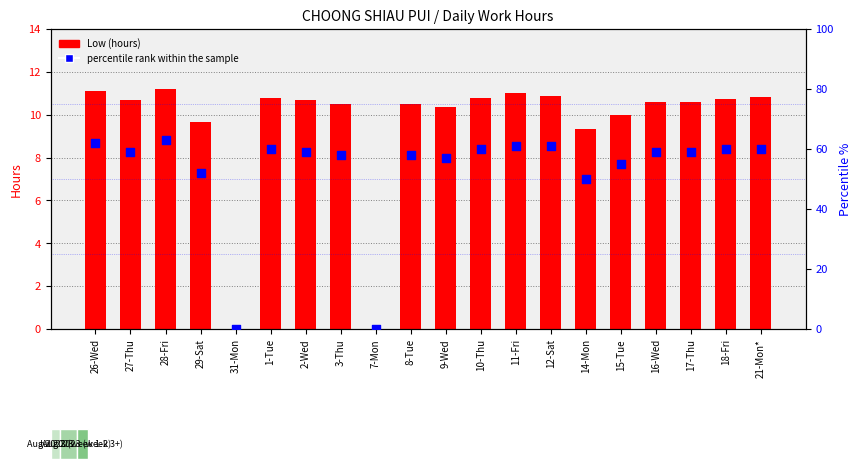

Is the value of Low (hours) at 14-Mon greater than the value of percentile rank within the sample at 7-Mon?

Yes